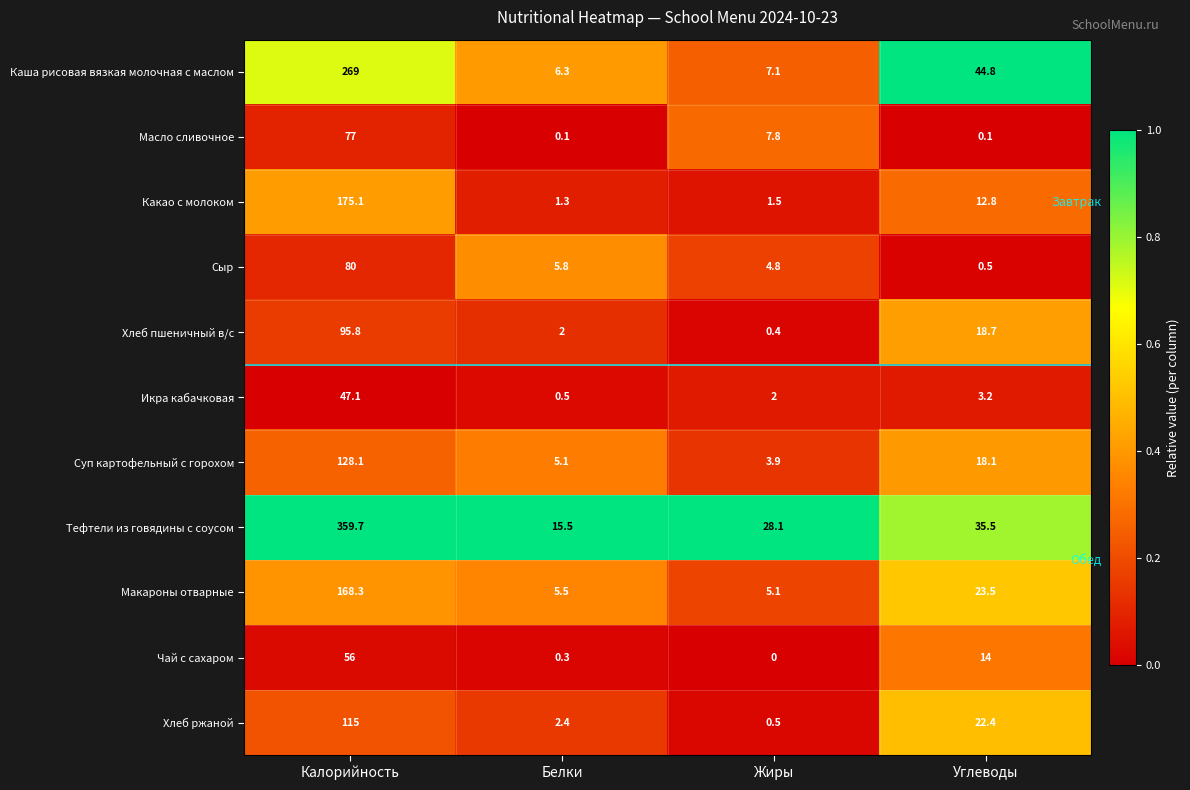

The Чай с сахаром series shows 0.0 at Жиры. True or false?

True